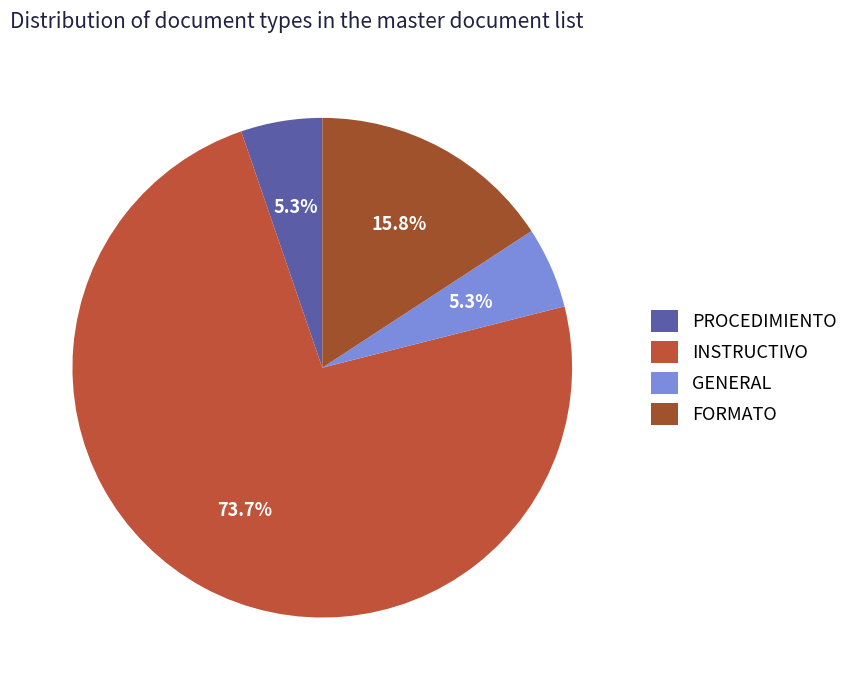

How many segments does this pie chart have?

4